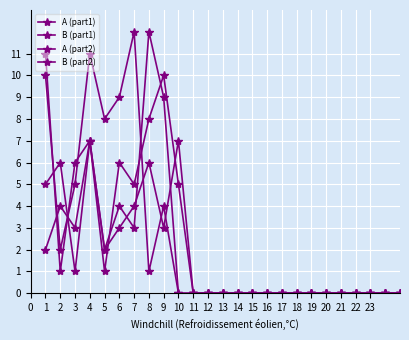

How many series are shown in this chart?

4